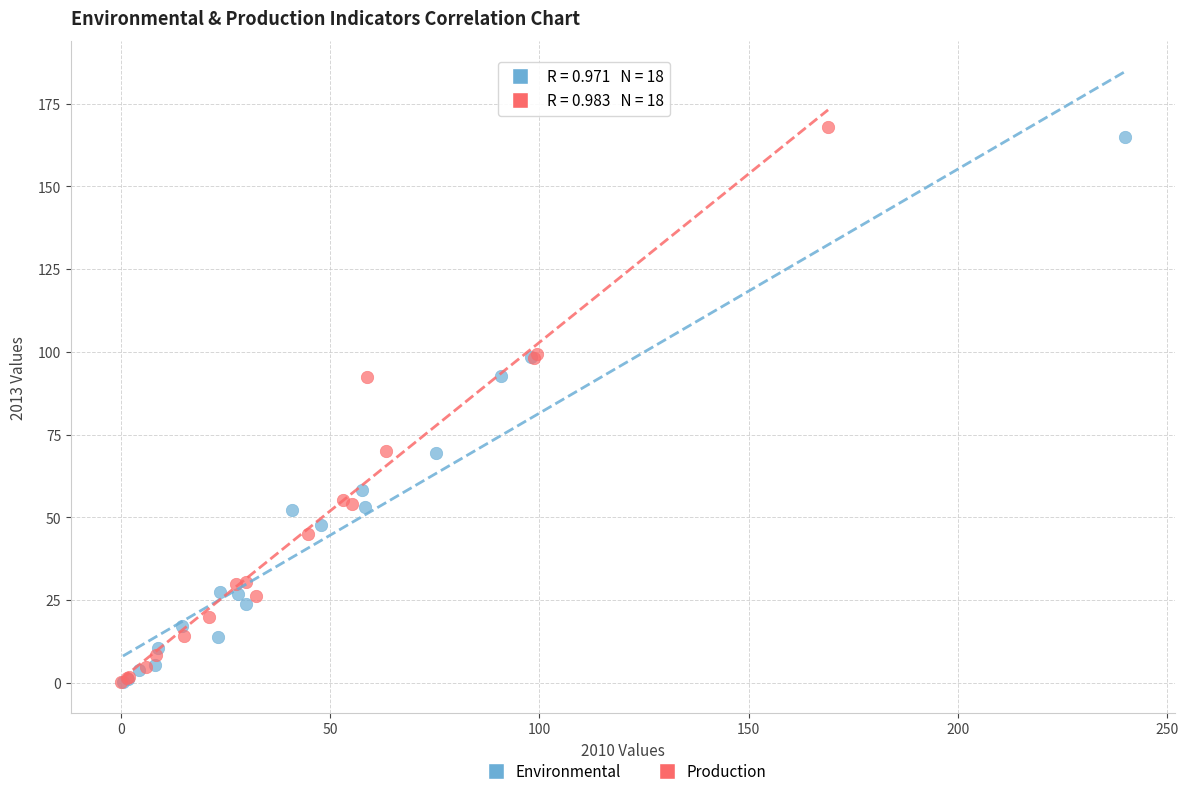

Which series has the widest spread of Y values?

Production